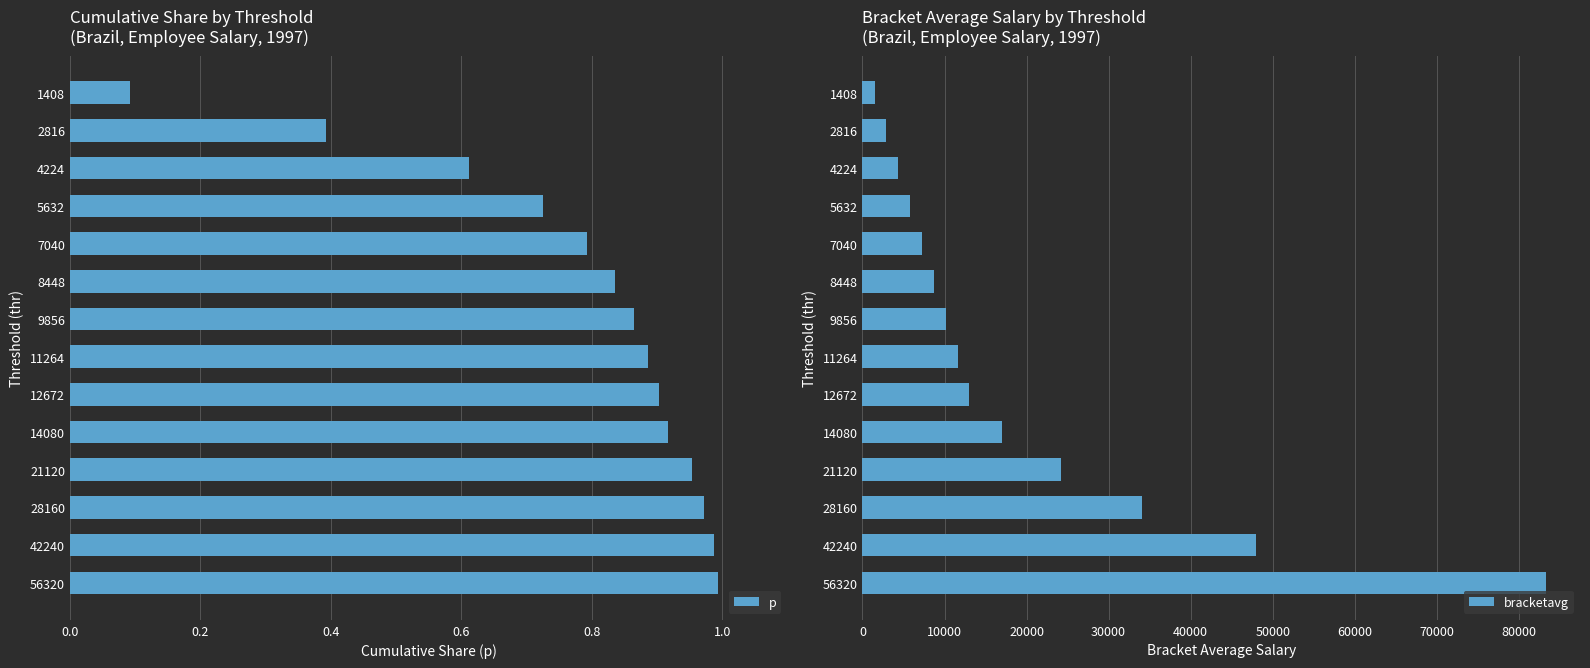

At which label is p closest to 0?

1408